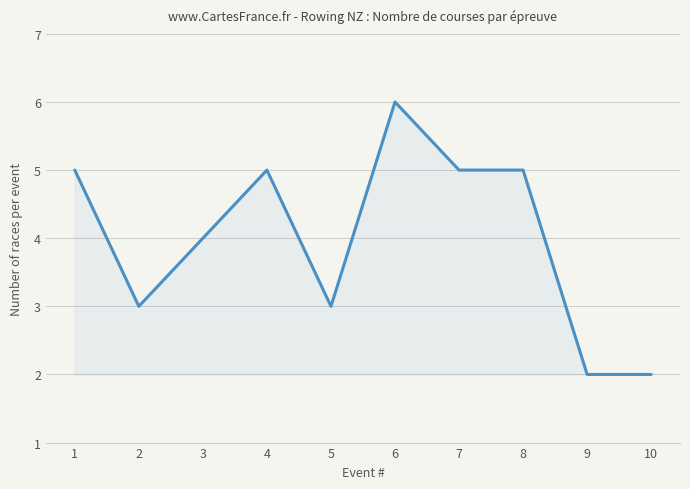

How many lines are shown in the chart?

1